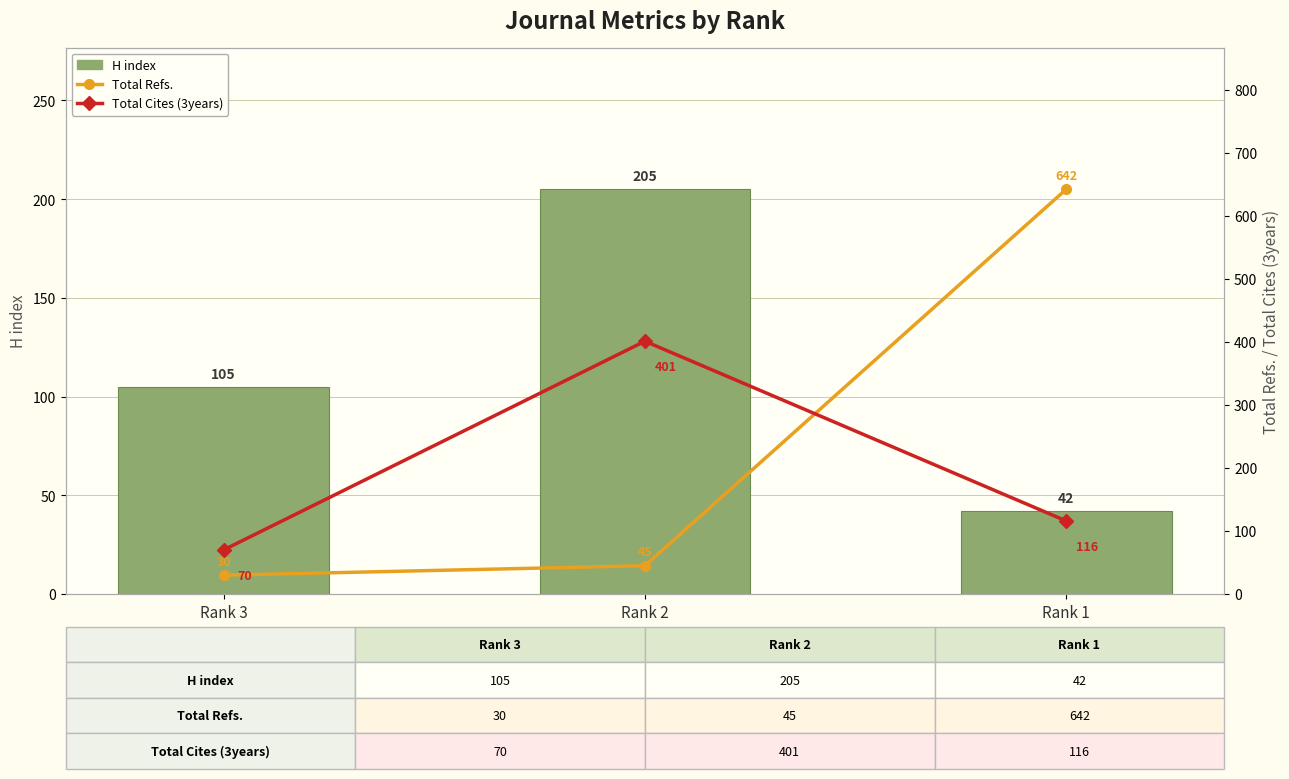

What is the difference between the maximum and minimum values in the Total Refs. series?

612